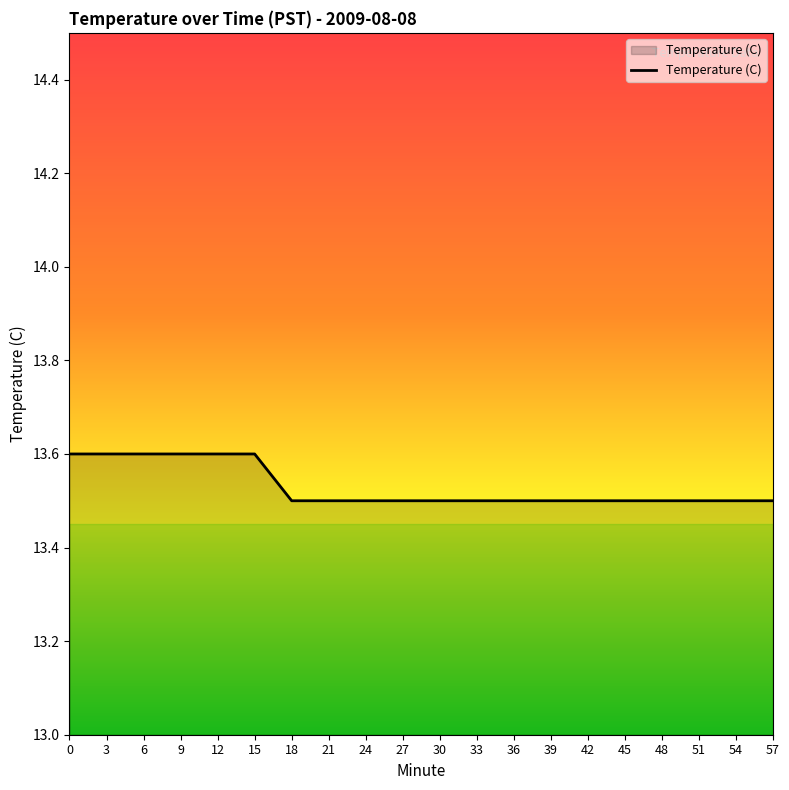

Is it true that the value at 27 is 13.5?

True